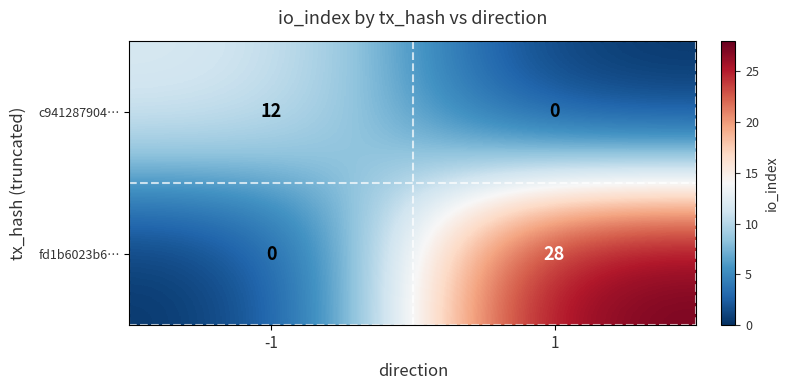

How many positive values does the fd1b6023b6… series have?

1